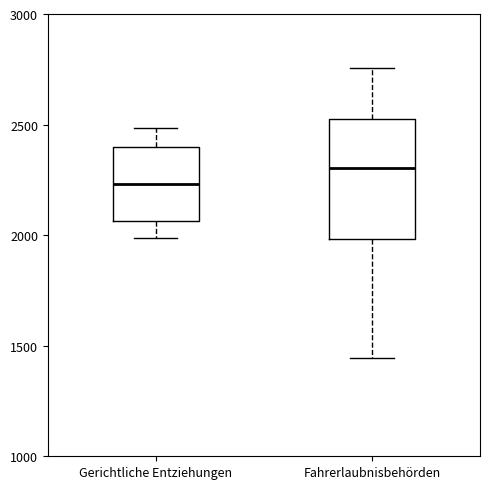

Reading left to right, read every box against the y-axis: the position of its median line, the range the box covers, and the ends of its whiskers. The values are not printed on the chart, so give them approximately, as read against the axis.

Gerichtliche Entziehungen: median 2250, box 2050 to 2400, whiskers 2000 to 2500
Fahrerlaubnisbehörden: median 2300, box 2000 to 2500, whiskers 1450 to 2750